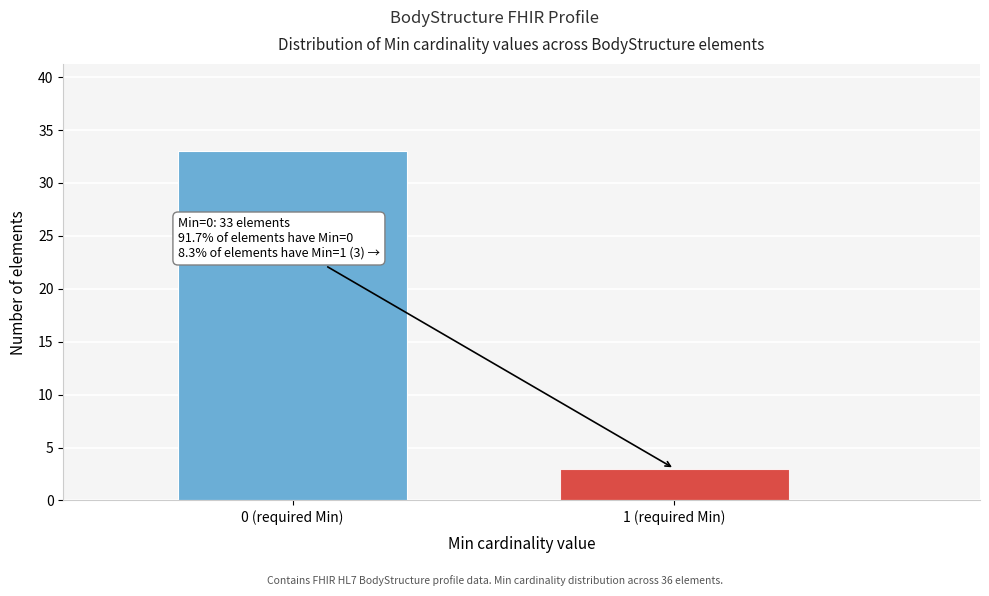

Reading right to left, list all the values displayed in this chart.

3	33